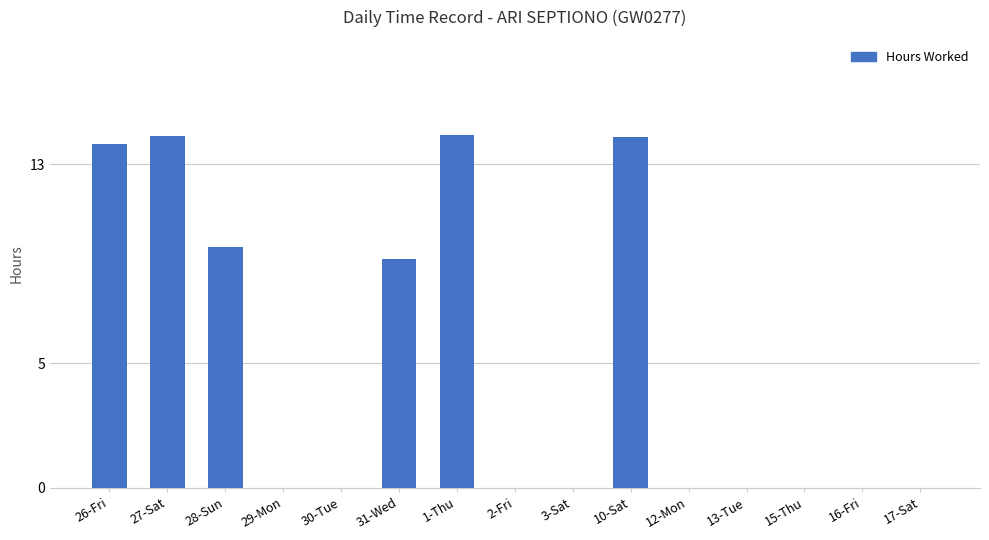

What is the sum of all values?

75.1